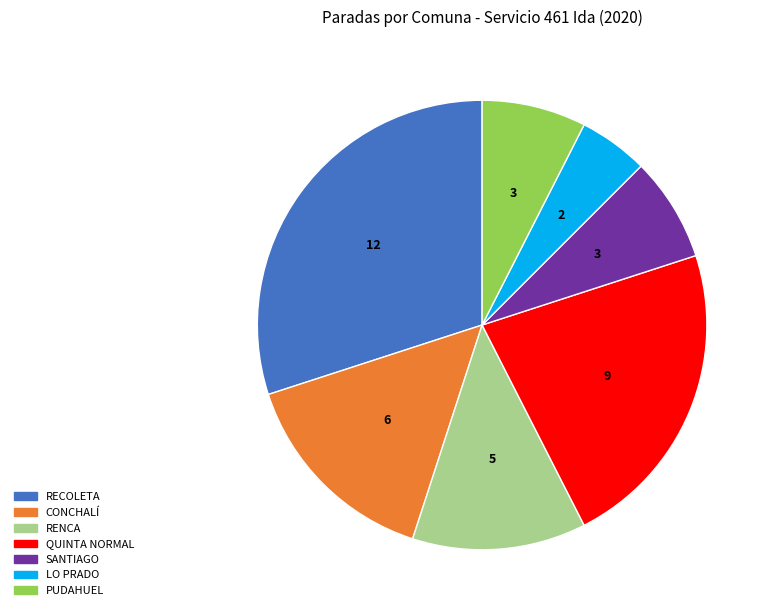

What is the ratio of the value at CONCHALÍ to the value at PUDAHUEL?

2.0